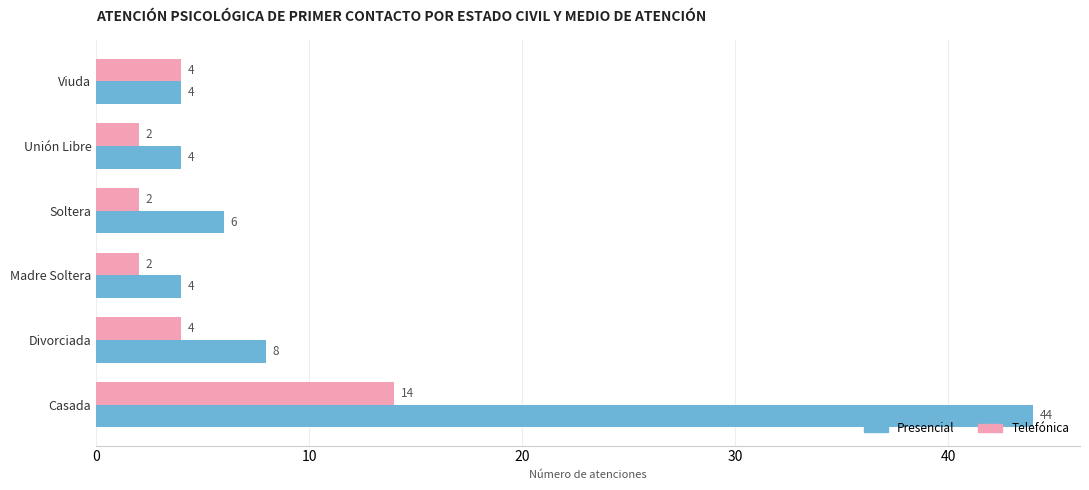

What is the average value of the Telefónica series?

5